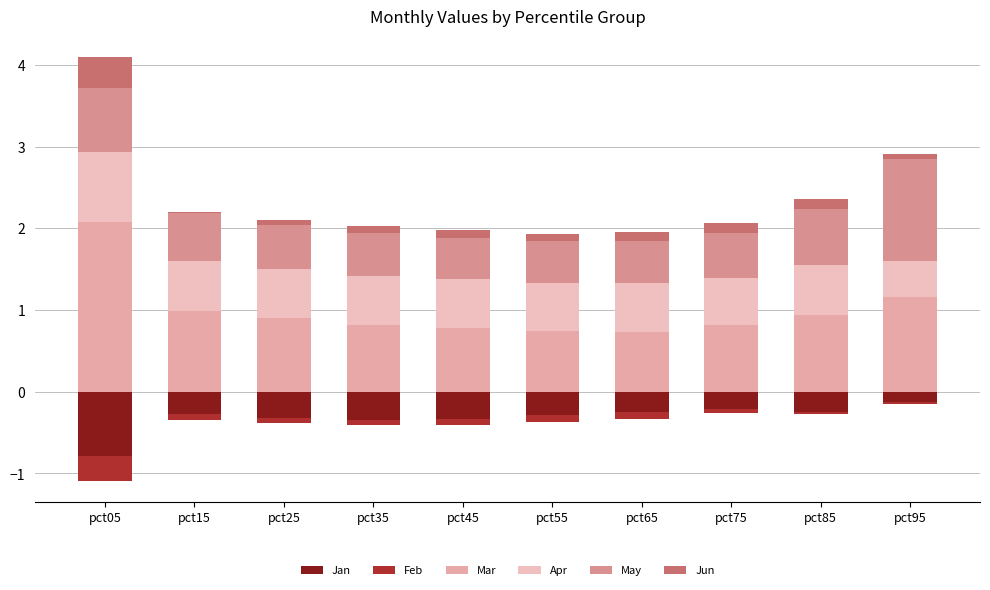

At pct45, list the series in order from largest to smallest.

Mar, Apr, May, Jun, Feb, Jan